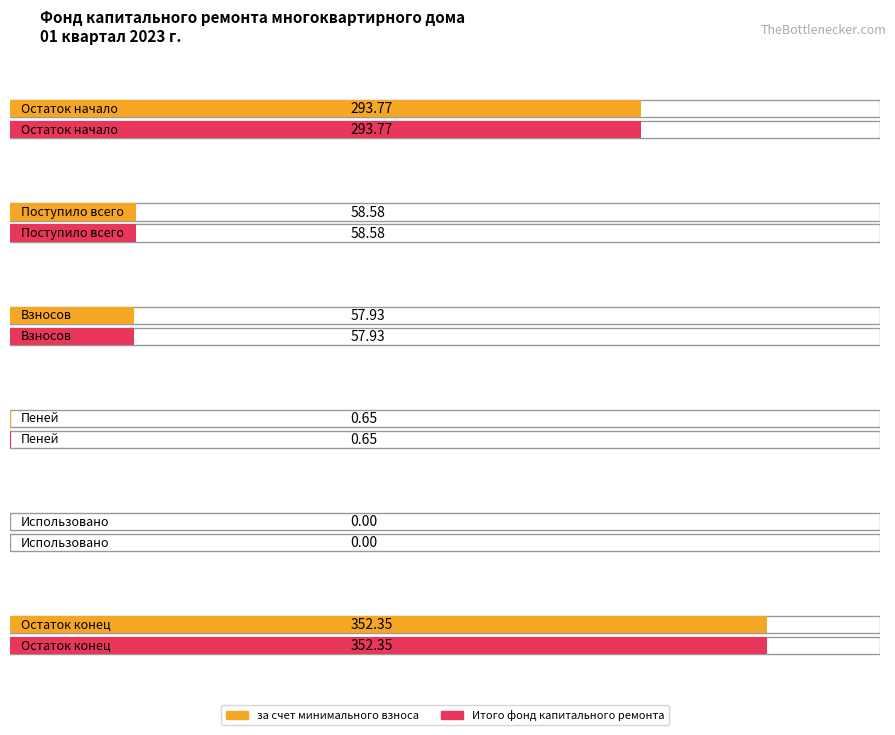

True or false: Итого фонд капитального ремонта has a value of 87.0 at Взносов.

False